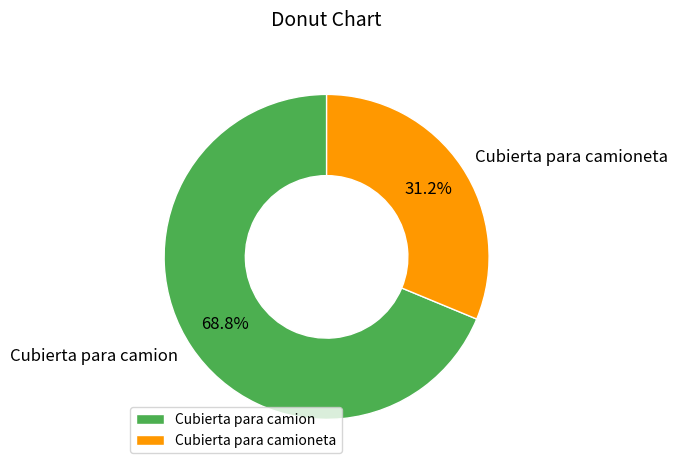

Between Cubierta para camion and Cubierta para camioneta, which is larger?

Cubierta para camion